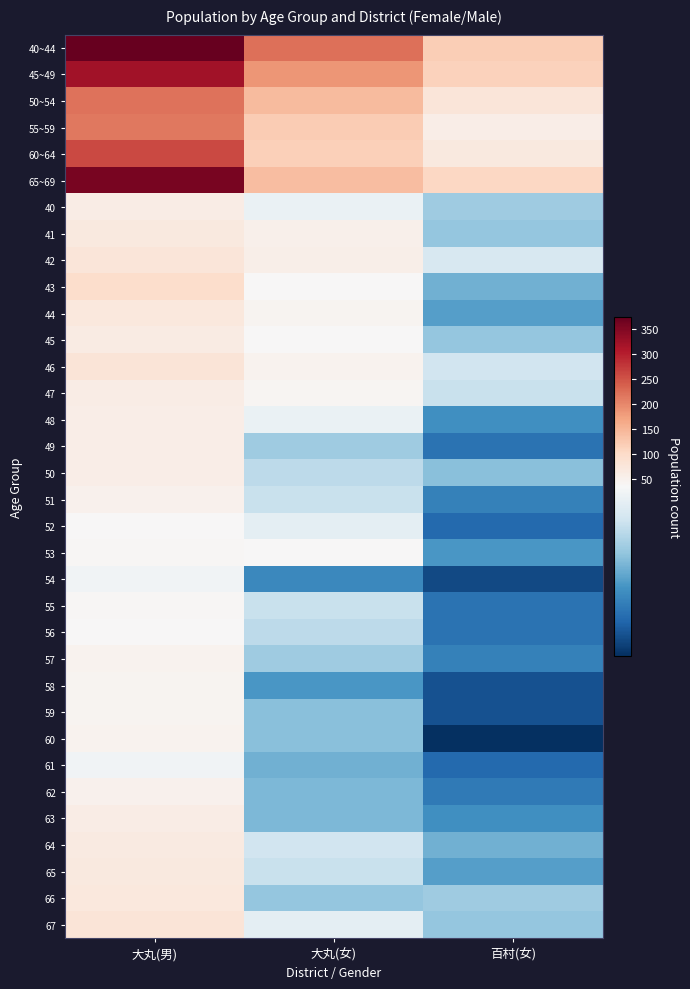

Reading left to right, extract all data points from this chart.

40~44: 大丸(男)=375	大丸(女)=224	百村(女)=120
45~49: 大丸(男)=321	大丸(女)=186	百村(女)=113
50~54: 大丸(男)=220	大丸(女)=142	百村(女)=76
55~59: 大丸(男)=216	大丸(女)=123	百村(女)=59
60~64: 大丸(男)=260	大丸(女)=118	百村(女)=69
65~69: 大丸(男)=359	大丸(女)=140	百村(女)=105
40: 大丸(男)=62	大丸(女)=34	百村(女)=25
41: 大丸(男)=69	大丸(女)=54	百村(女)=24
42: 大丸(男)=78	大丸(女)=56	百村(女)=31
43: 大丸(男)=95	大丸(女)=36	百村(女)=21
44: 大丸(男)=71	大丸(女)=44	百村(女)=19
45: 大丸(男)=65	大丸(女)=38	百村(女)=24
46: 大丸(男)=80	大丸(女)=47	百村(女)=30
47: 大丸(男)=60	大丸(女)=42	百村(女)=29
48: 大丸(男)=58	大丸(女)=34	百村(女)=17
49: 大丸(男)=58	大丸(女)=25	百村(女)=13
50: 大丸(男)=59	大丸(女)=28	百村(女)=23
51: 大丸(男)=51	大丸(女)=29	百村(女)=15
52: 大丸(男)=36	大丸(女)=33	百村(女)=12
53: 大丸(男)=39	大丸(女)=36	百村(女)=18
54: 大丸(男)=35	大丸(女)=16	百村(女)=8
55: 大丸(男)=41	大丸(女)=29	百村(女)=13
56: 大丸(男)=38	大丸(女)=28	百村(女)=13
57: 大丸(男)=47	大丸(女)=25	百村(女)=15
58: 大丸(男)=45	大丸(女)=18	百村(女)=9
59: 大丸(男)=45	大丸(女)=23	百村(女)=9
60: 大丸(男)=47	大丸(女)=23	百村(女)=5
61: 大丸(男)=35	大丸(女)=21	百村(女)=12
62: 大丸(男)=50	大丸(女)=22	百村(女)=14
63: 大丸(男)=61	大丸(女)=22	百村(女)=17
64: 大丸(男)=67	大丸(女)=30	百村(女)=21
65: 大丸(男)=70	大丸(女)=29	百村(女)=19
66: 大丸(男)=73	大丸(女)=24	百村(女)=25
67: 大丸(男)=81	大丸(女)=33	百村(女)=24